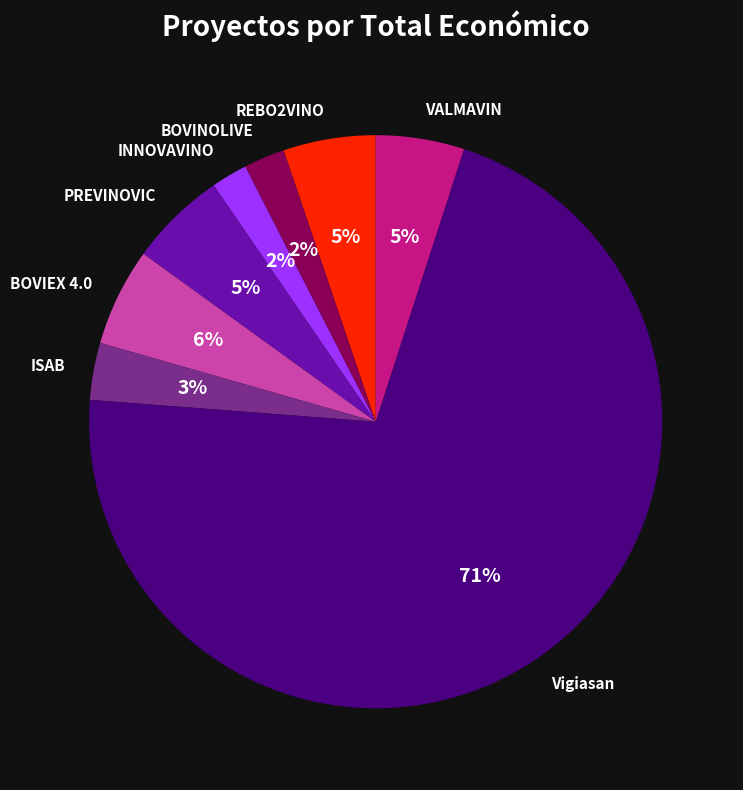

To the nearest percent, what is the combined percentage of ISAB and VALMAVIN?

8%